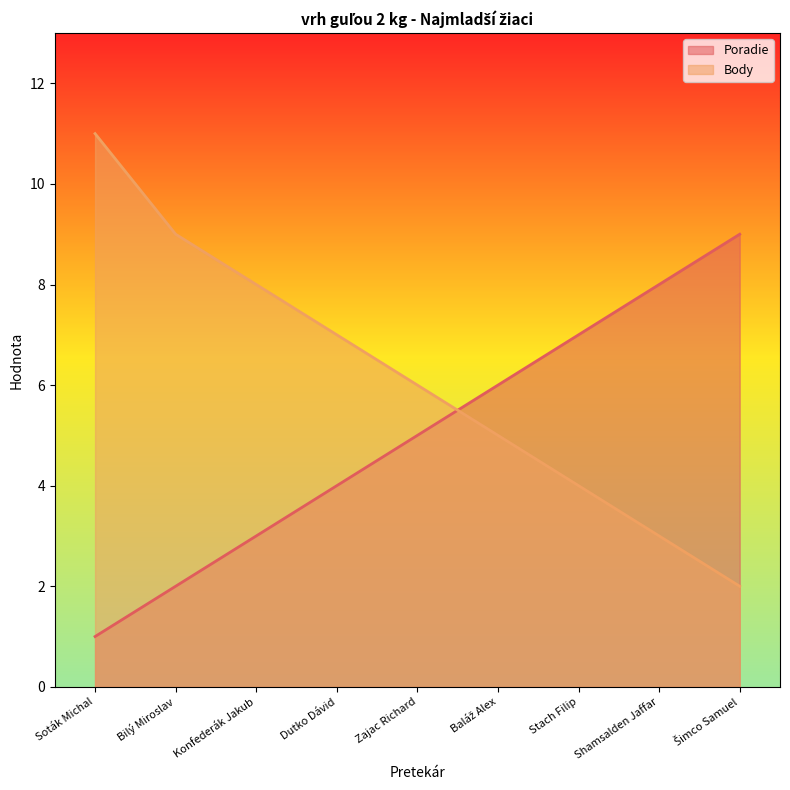

At which category is the sum across all series the highest?

Soták Michal